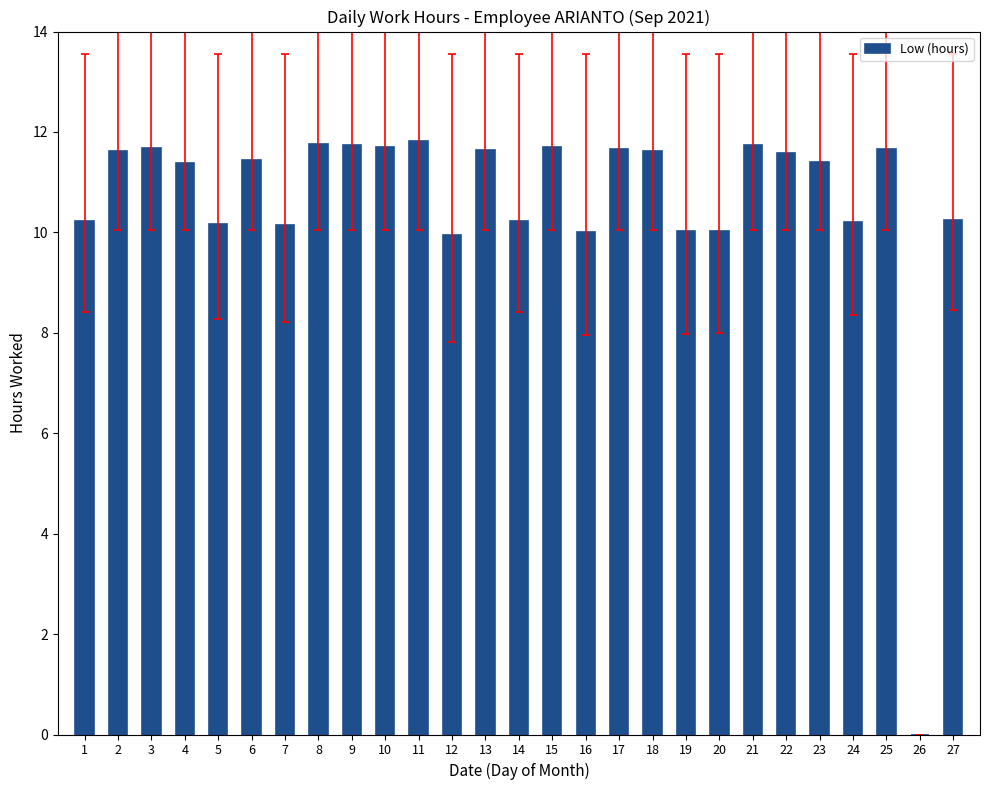

What is the sum of all values?

287.4